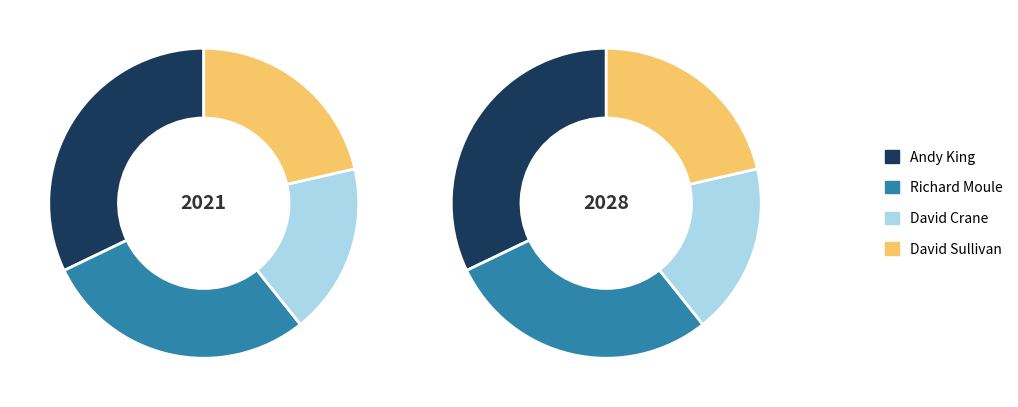

Does Richard Moule account for over 50% of the chart?

No